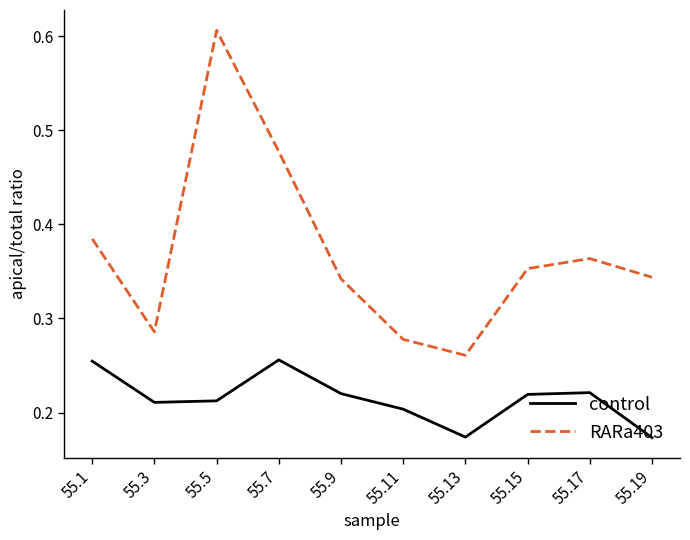

At which label does RARa403 reach its peak?

55.5